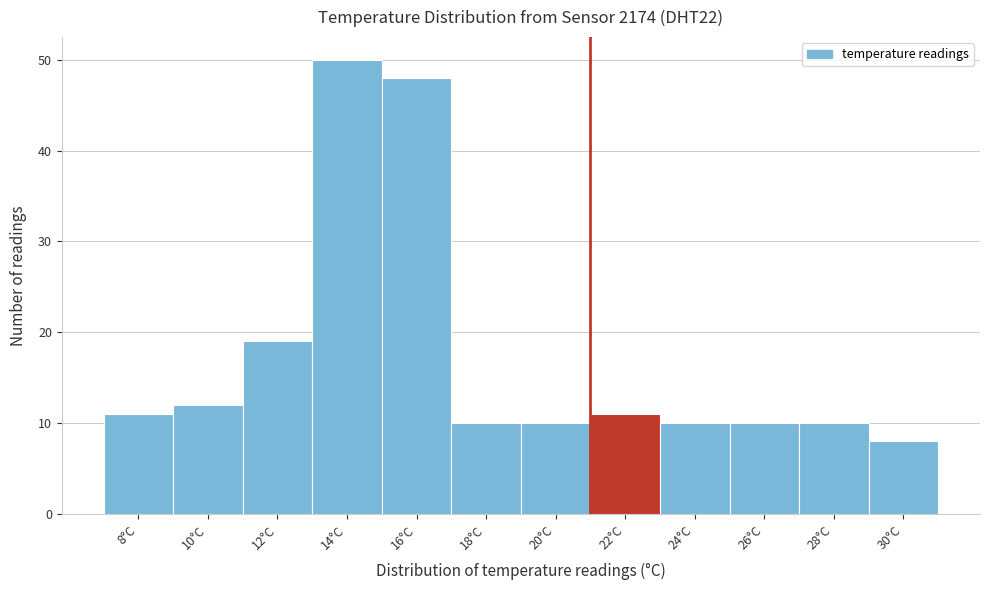

Reading left to right, transcribe all the data shown in this chart.

11	12	19	50	48	10	10	11	10	10	10	8